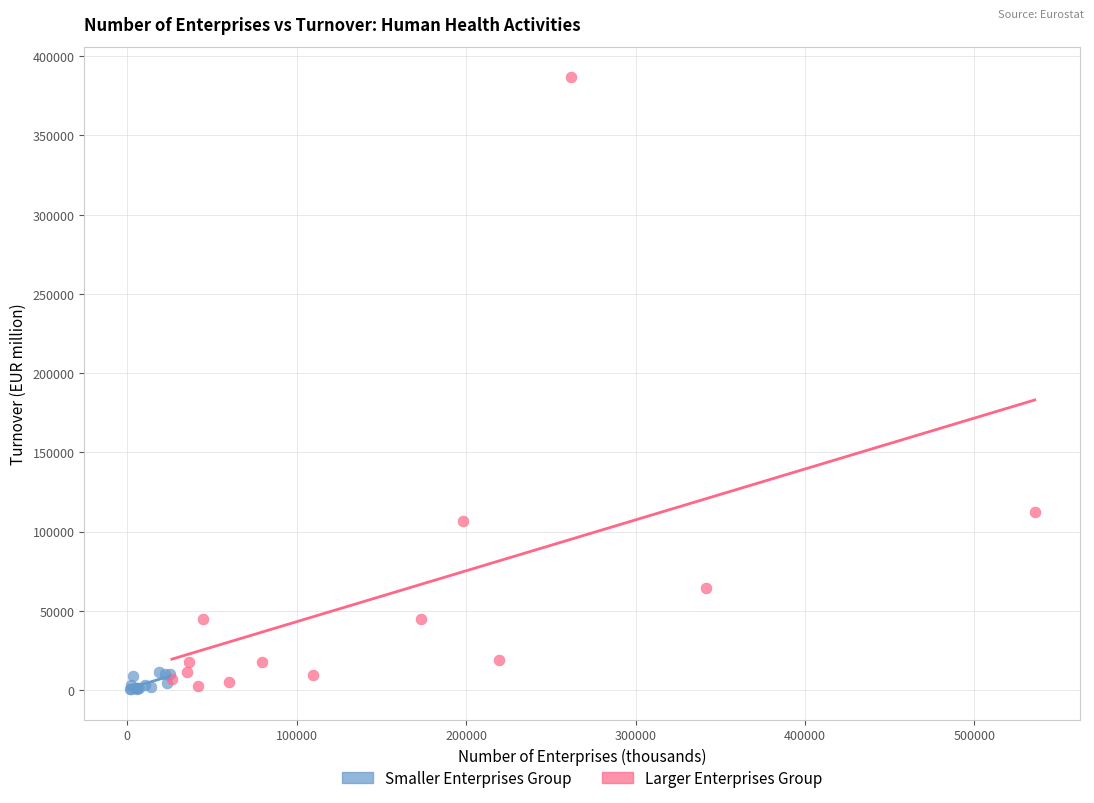

Which series reaches the maximum Y coordinate?

Larger Enterprises Group